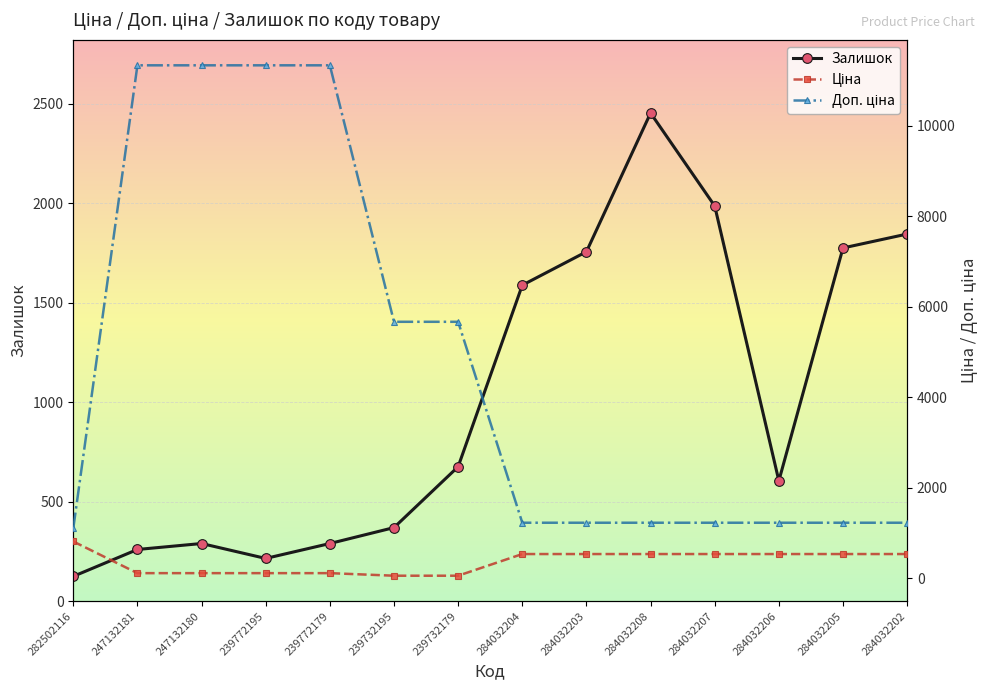

True or false: Доп. ціна and Залишок cross at least once.

True